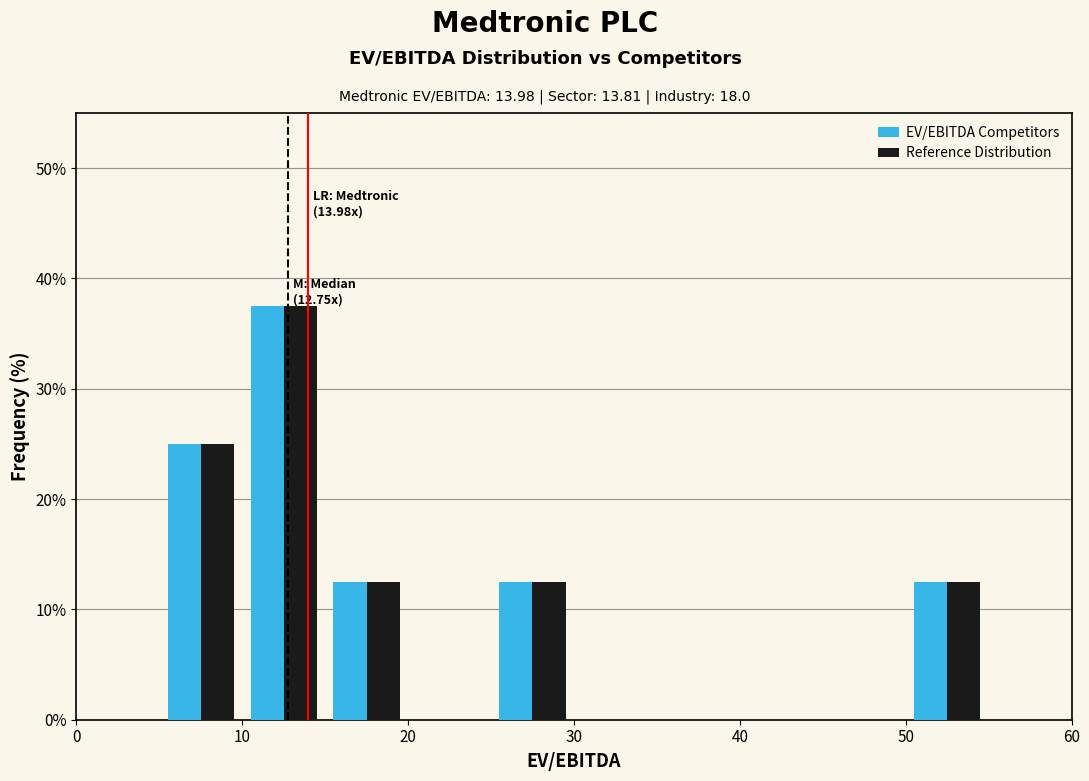

In the EV/EBITDA Competitors series, which range on the x-axis has the tallest bar?

10 to 15